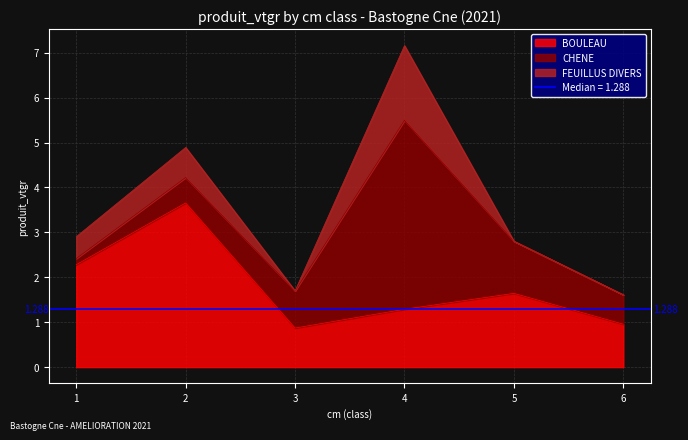

How many times do BOULEAU and FEUILLUS DIVERS cross each other?

2